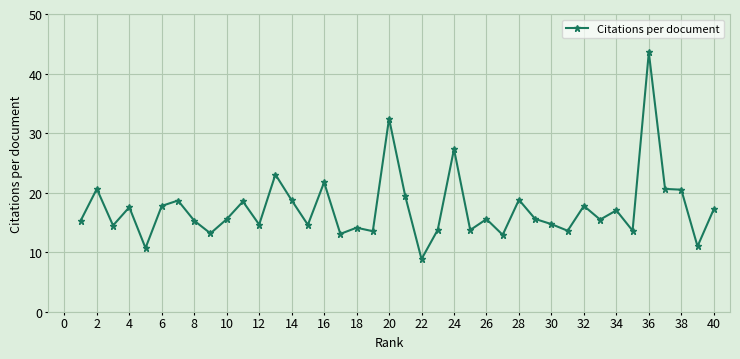

What is the maximum value shown in the chart?

43.6